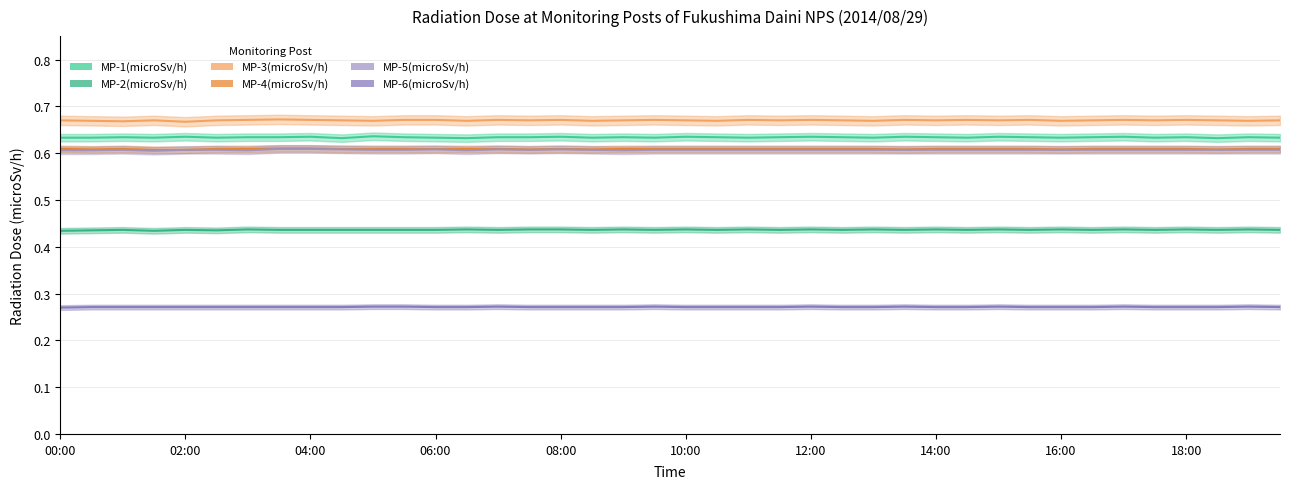

Which has a higher value, 04:30 or 06:00?

06:00